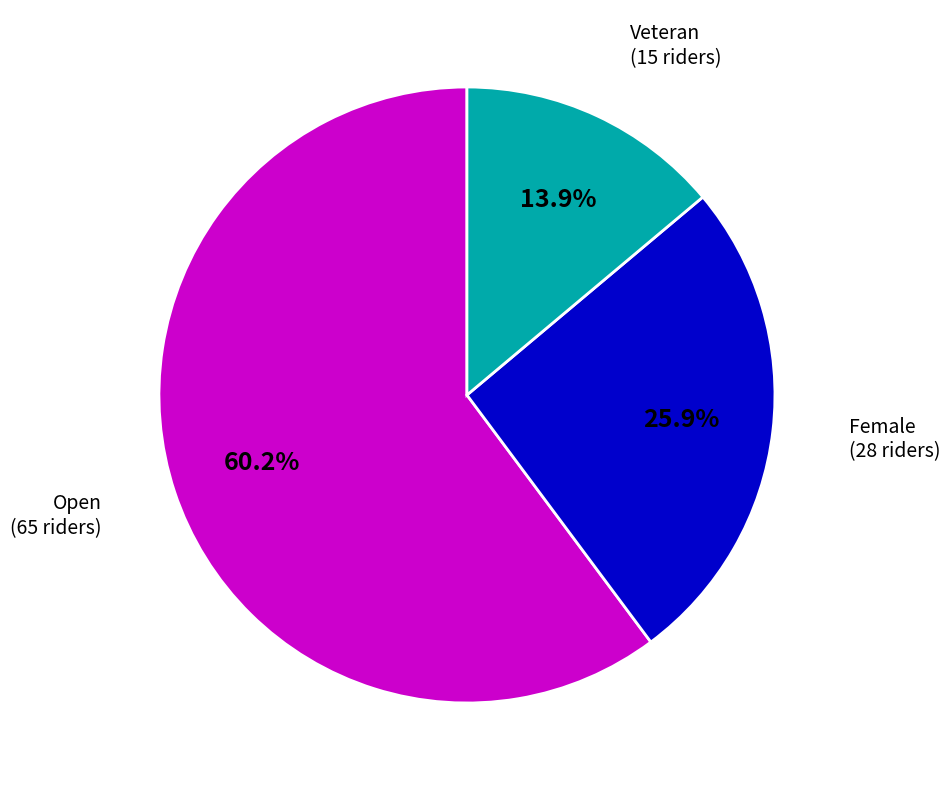

To the nearest percent, what is the average slice percentage?

33%